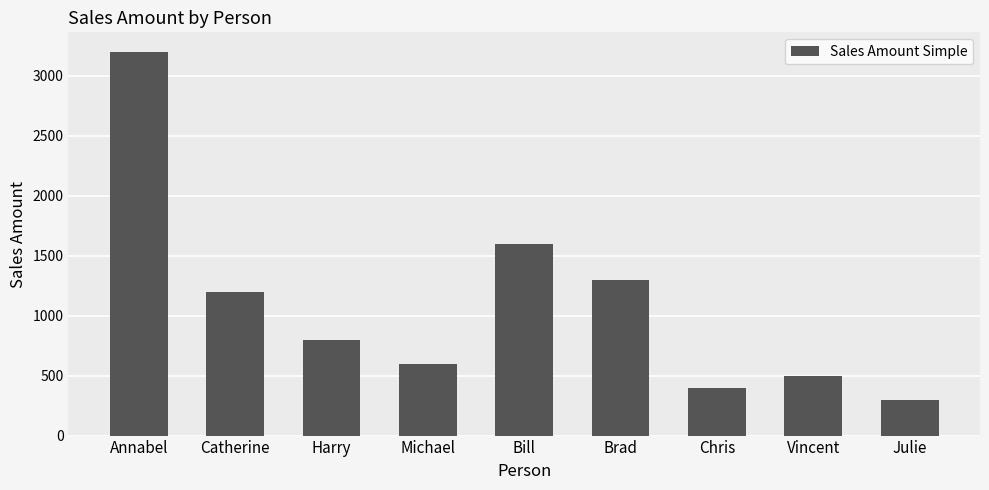

True or false: the data shows 500 at Vincent.

True